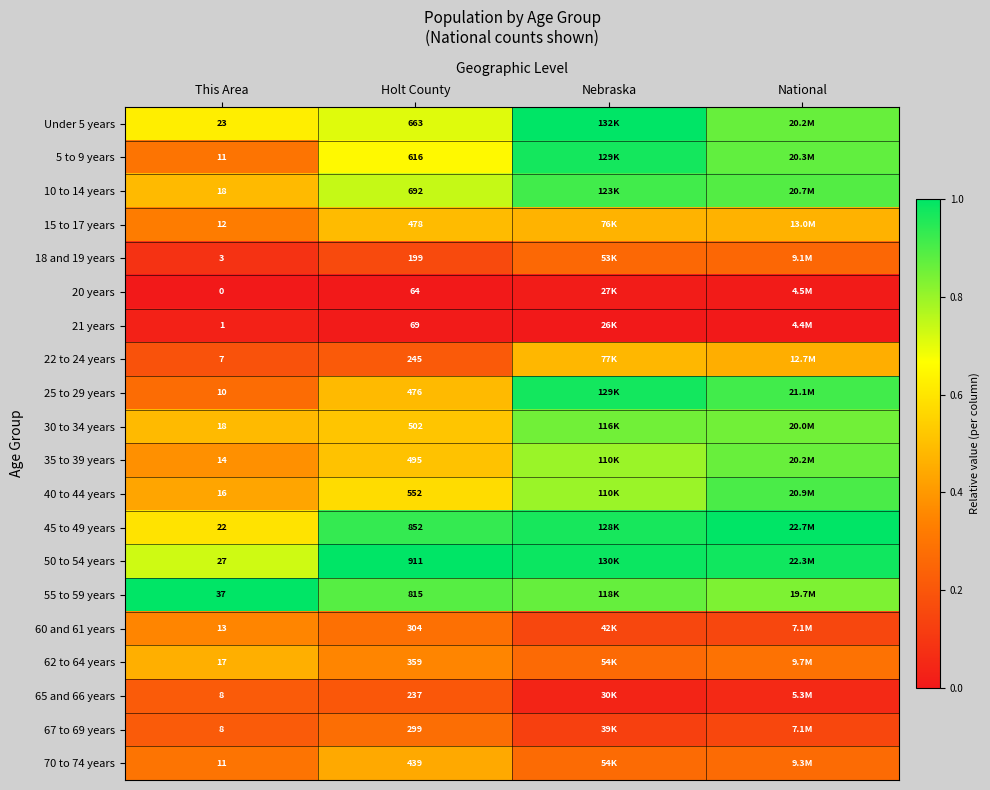

The value of 18 and 19 years at This Area is 0.1. True or false?

False